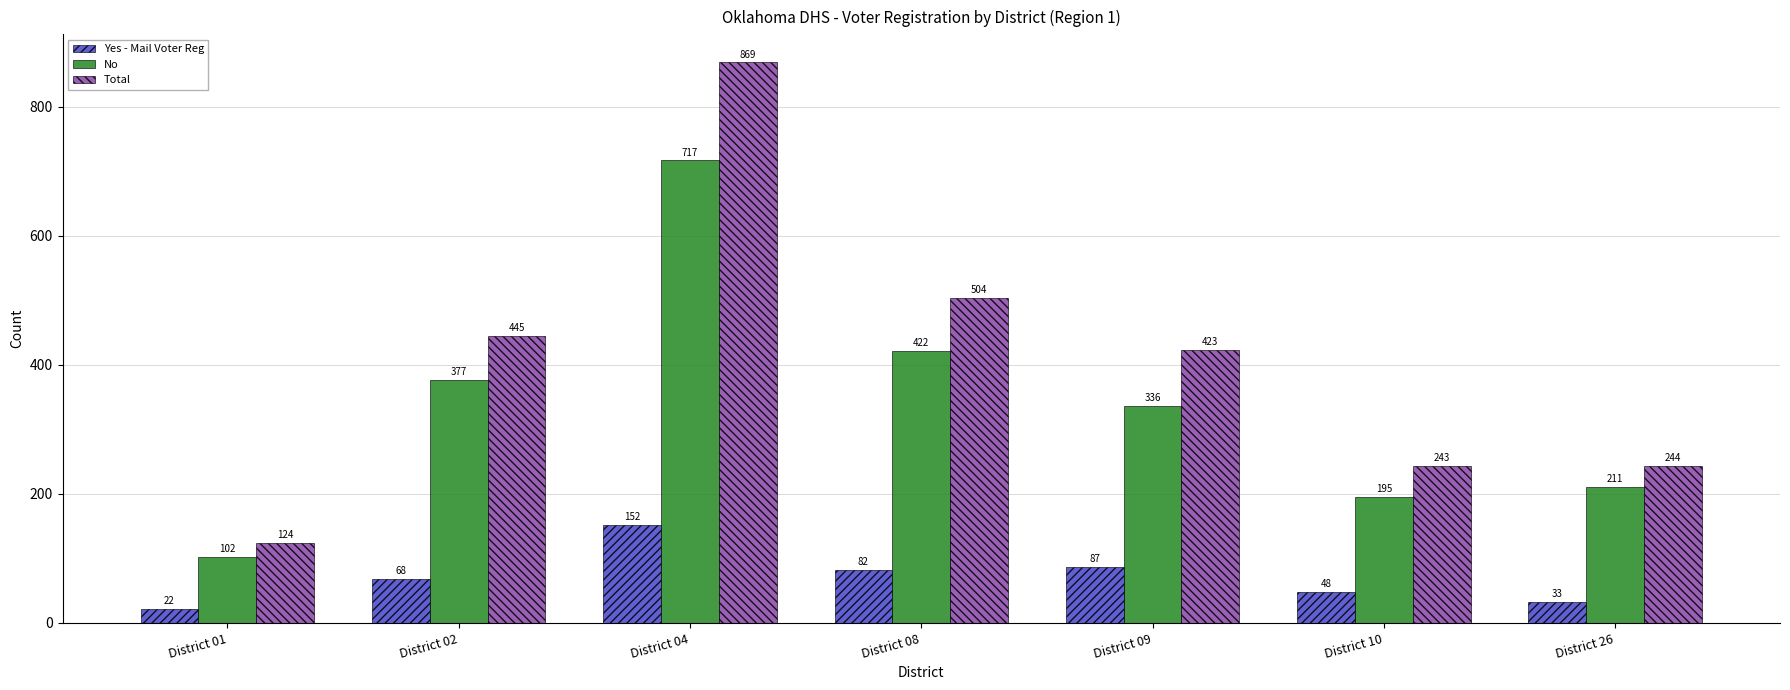

Is it true that No equals 717 at District 04?

True